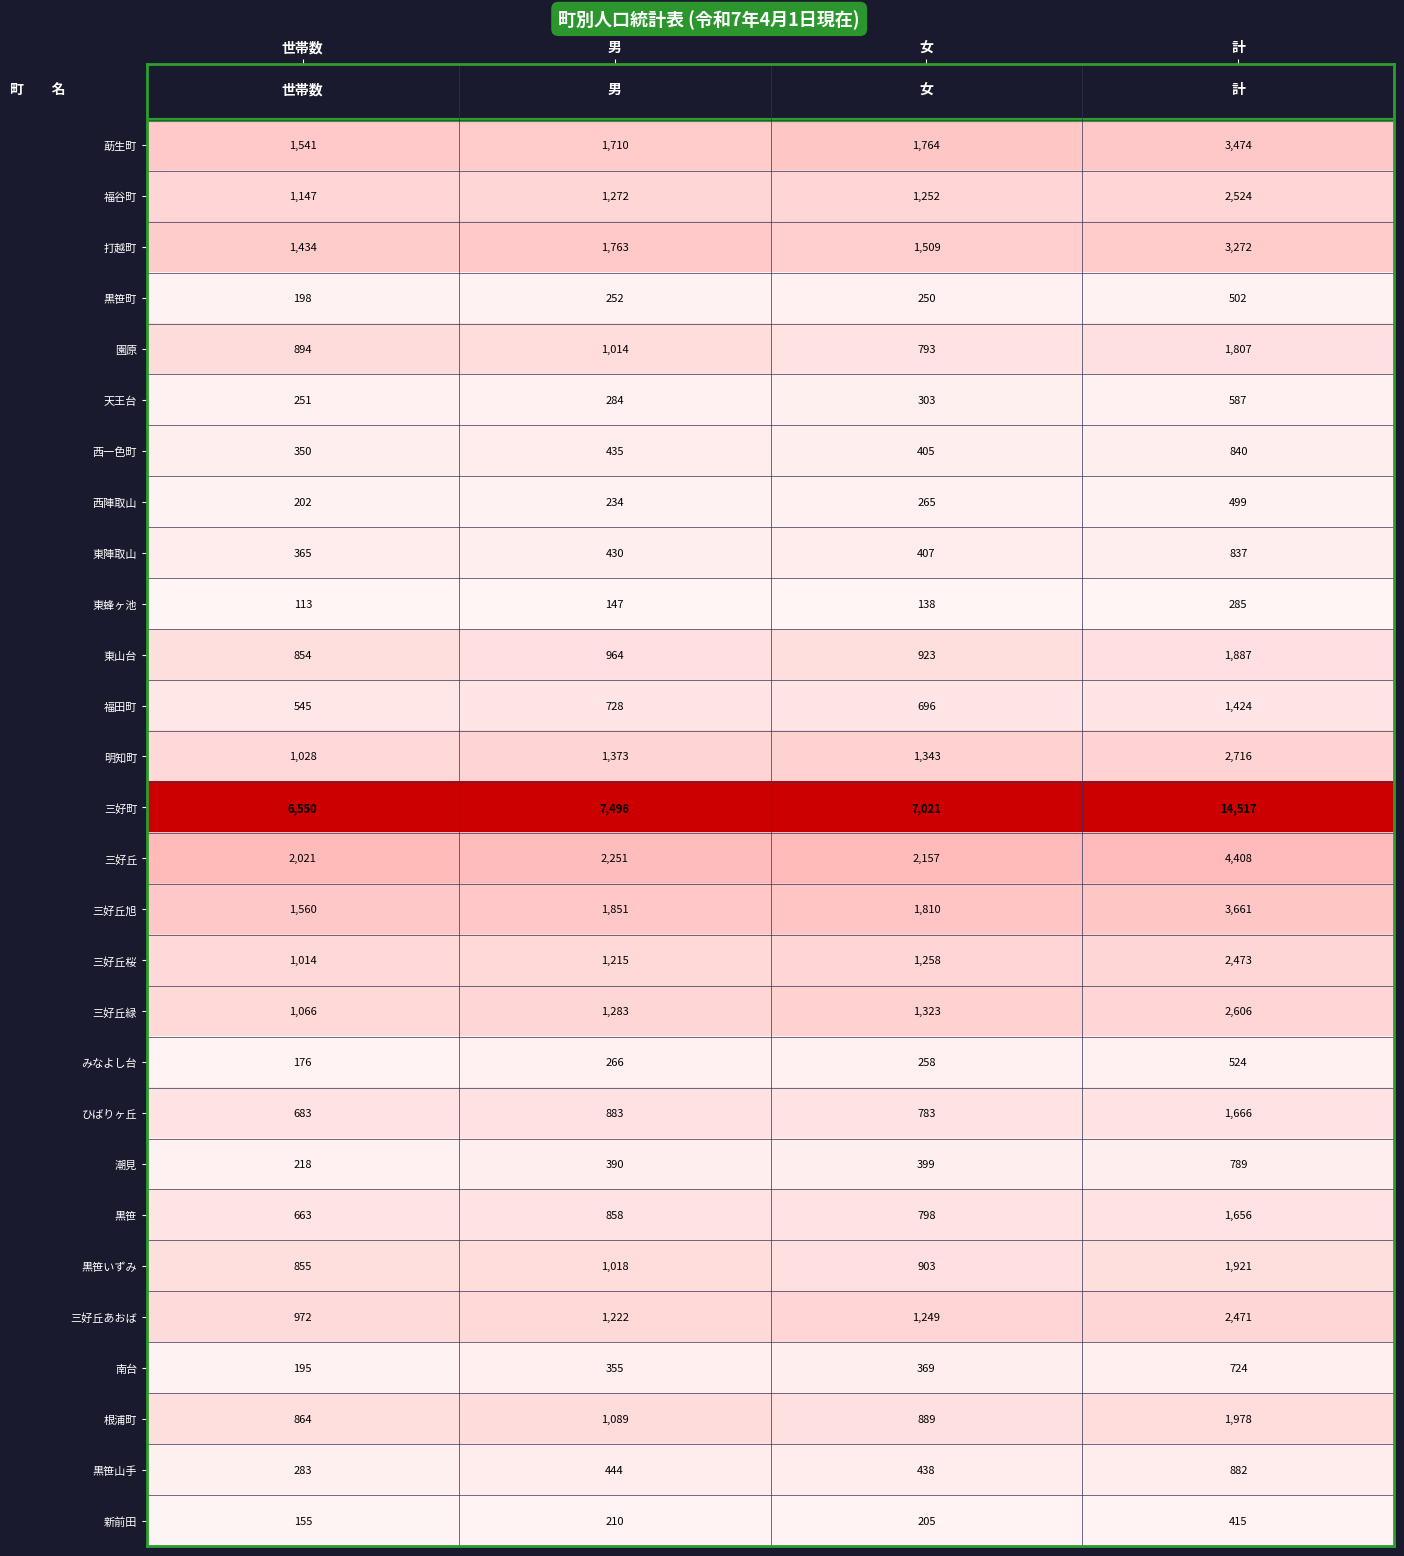

What value does the 三好丘緑 series have at 世帯数?

1066